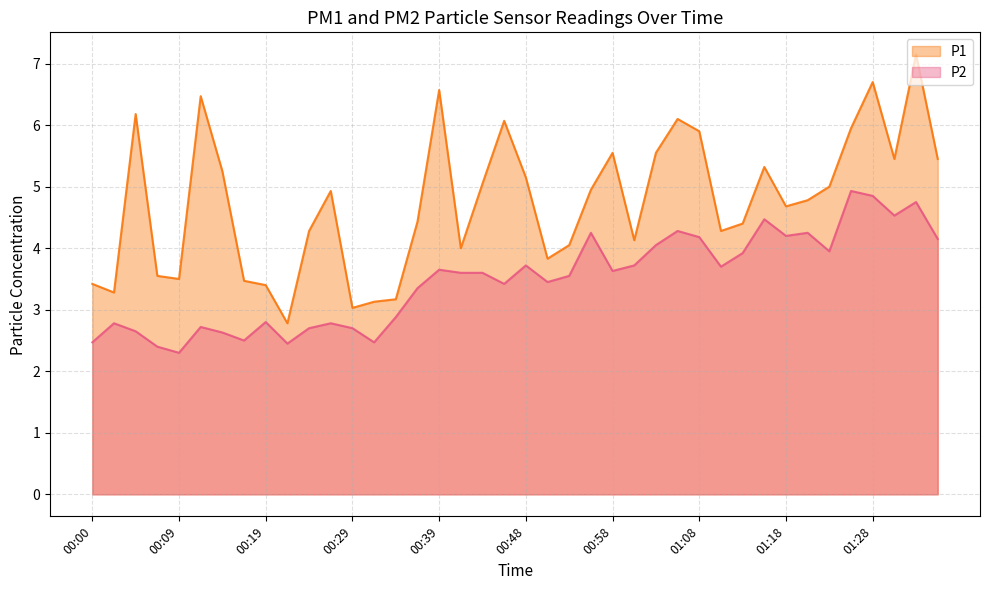

Where is the first local maximum for P1?

00:05